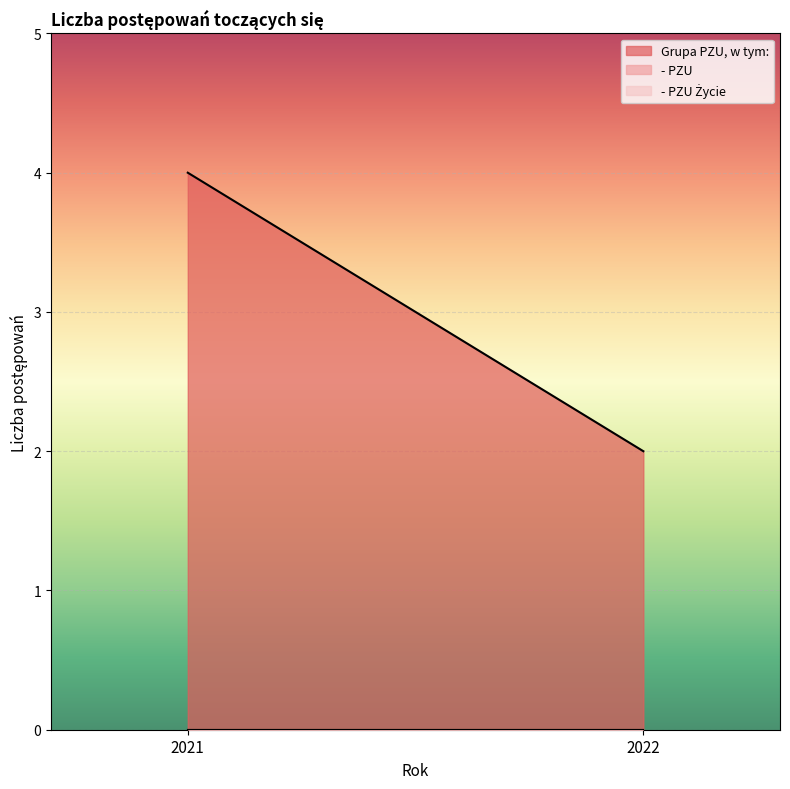

How many lines are shown in the chart?

3